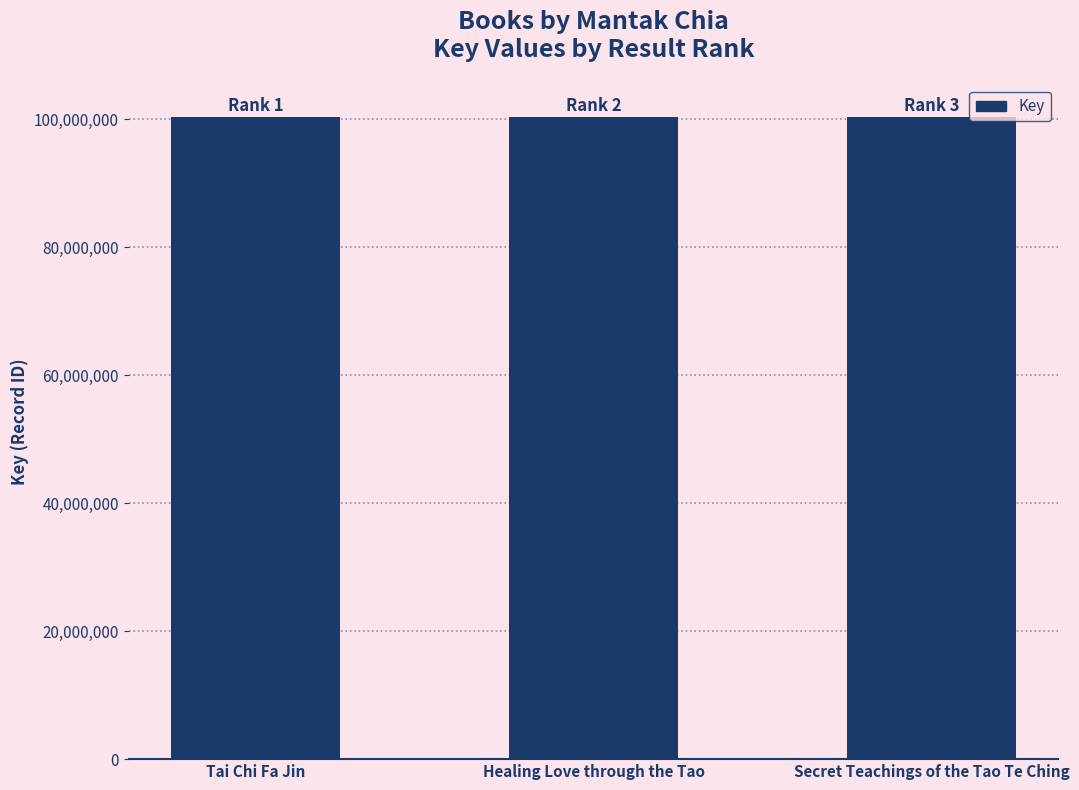

What is the label of the 1st bar from the right?

Secret Teachings of the Tao Te Ching